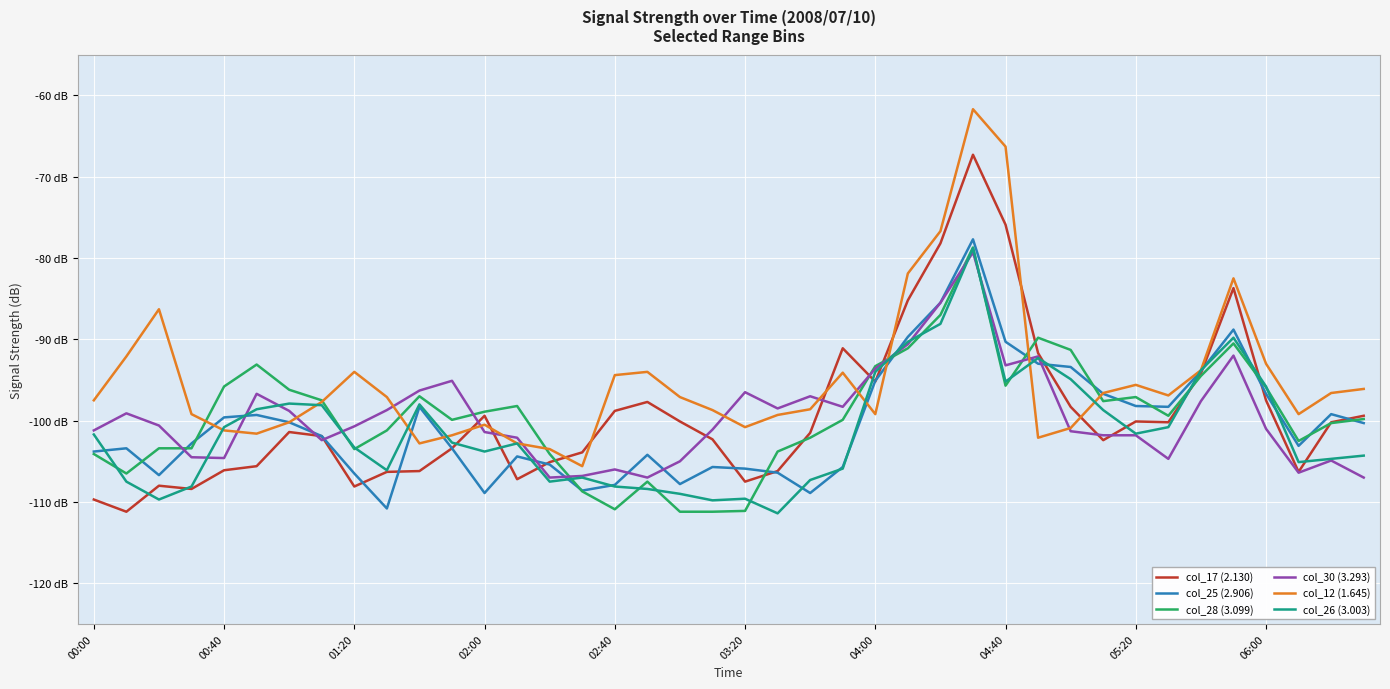

What are all the series names shown in the legend?

col_17 (2.130), col_25 (2.906), col_28 (3.099), col_30 (3.293), col_12 (1.645), col_26 (3.003)